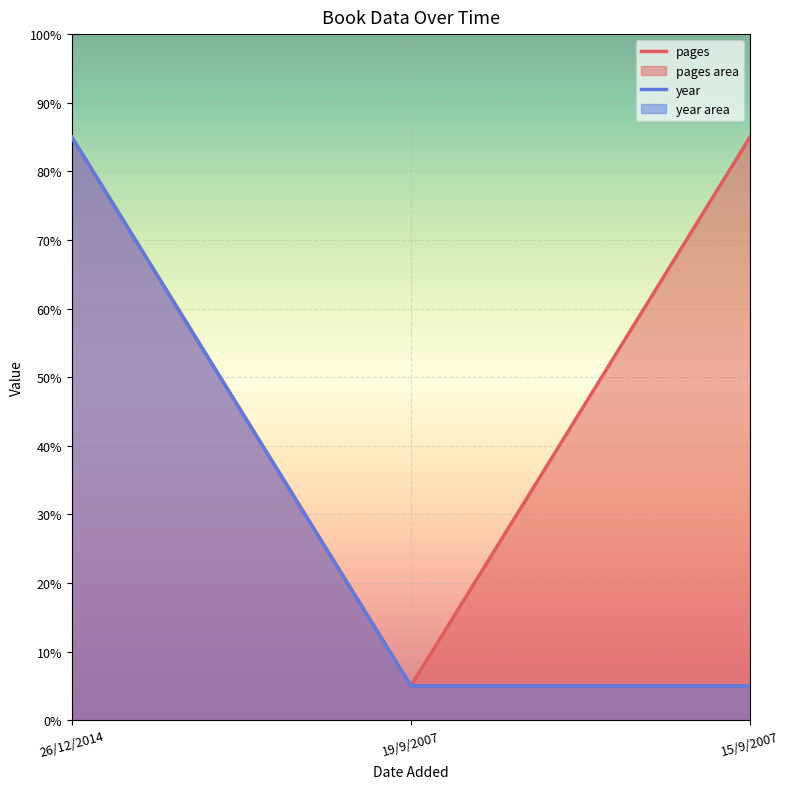

What is the difference between the maximum and minimum values in the year series?

80.0